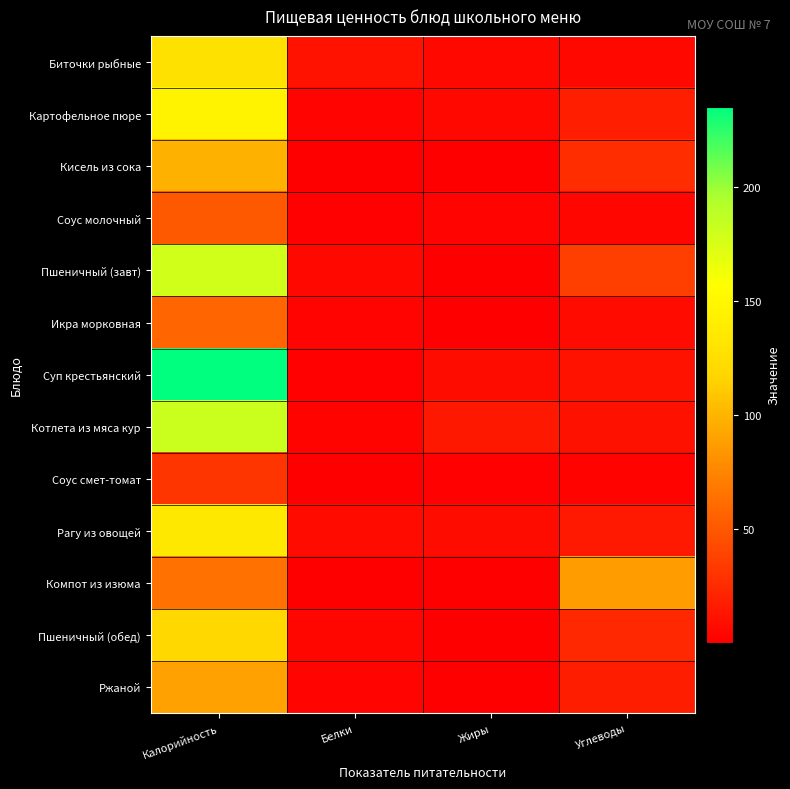

At which category does the chart reach its minimum across all series?

Жиры